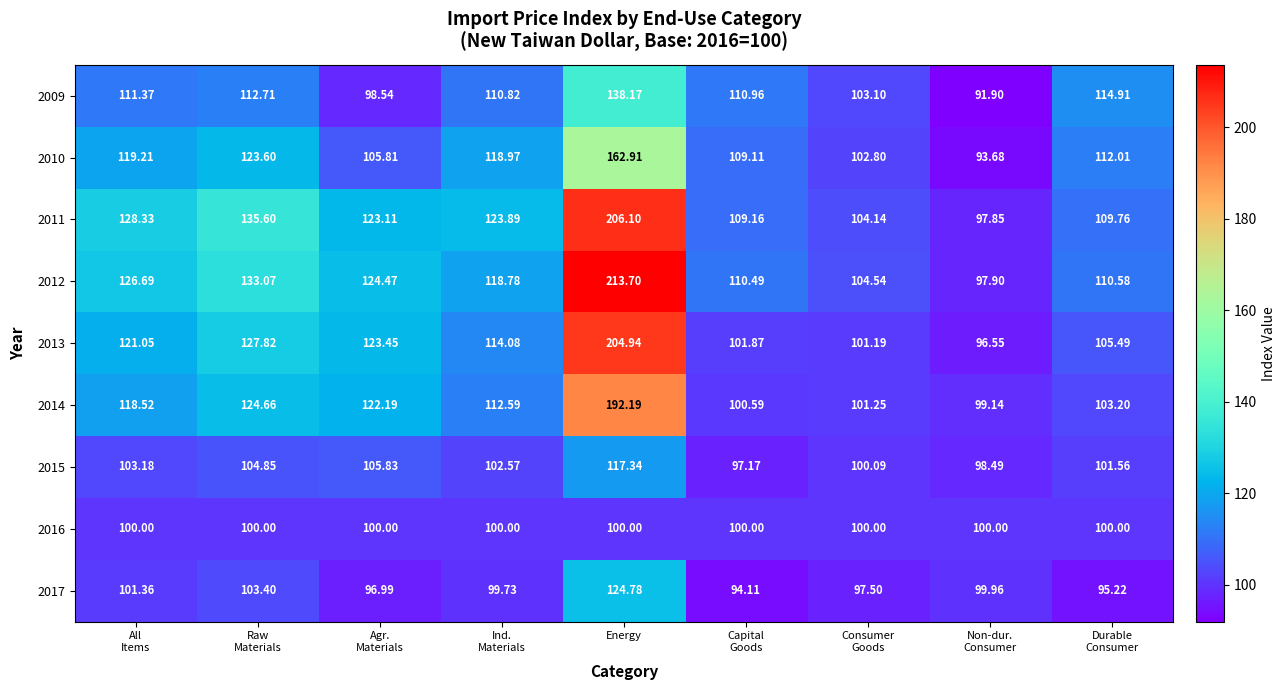

What is the total value across all series at Agr.
Materials?

1000.4